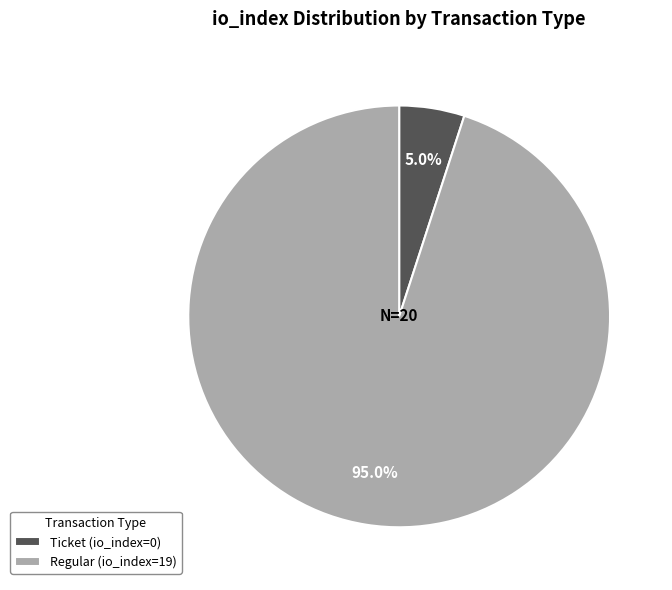

True or false: Ticket accounts for 1% of the total.

False